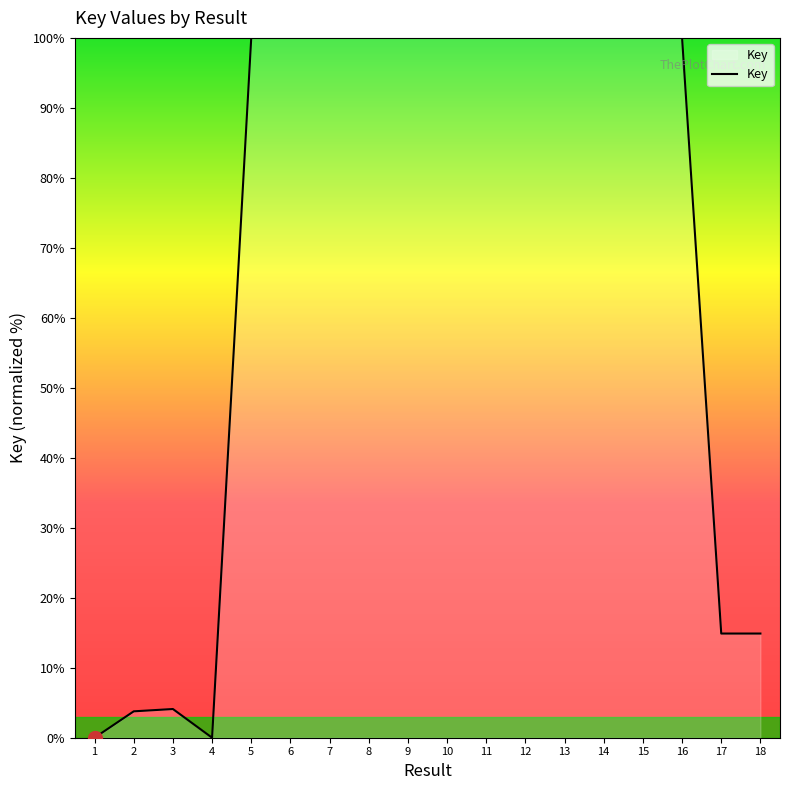

Is it true that the value at 13 is 173.8?

False